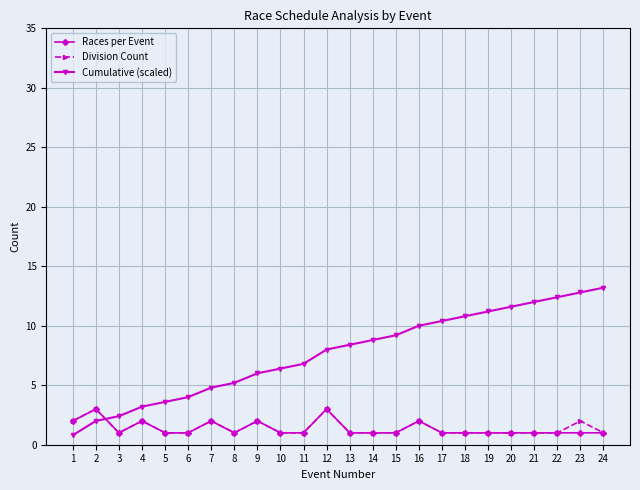

Reading left to right, extract all data points from this chart.

Races per Event: 2.0	3.0	1.0	2.0	1.0	1.0	2.0	1.0	2.0	1.0	1.0	3.0	1.0	1.0	1.0	2.0	1.0	1.0	1.0	1.0	1.0	1.0	1.0	1.0
Division Count: 2.0	3.0	1.0	2.0	1.0	1.0	2.0	1.0	2.0	1.0	1.0	3.0	1.0	1.0	1.0	2.0	1.0	1.0	1.0	1.0	1.0	1.0	2.0	1.0
Cumulative (scaled): 0.8	2.0	2.4	3.2	3.6	4.0	4.8	5.2	6.0	6.4	6.8	8.0	8.4	8.8	9.2	10.0	10.4	10.8	11.2	11.6	12.0	12.4	12.8	13.2